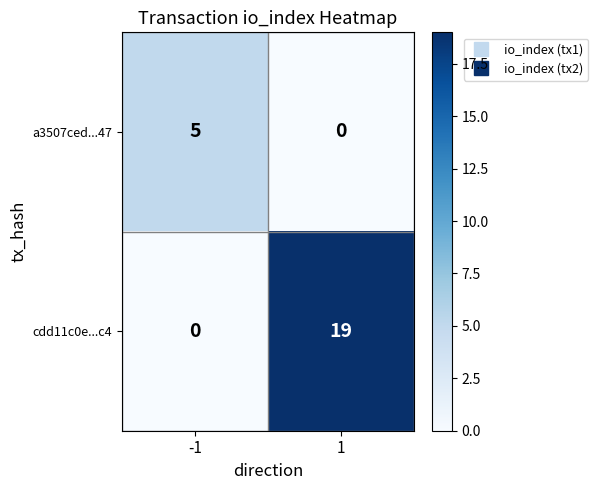

What is the sum of the cdd11c0e...c4 values at 1 and -1?

19